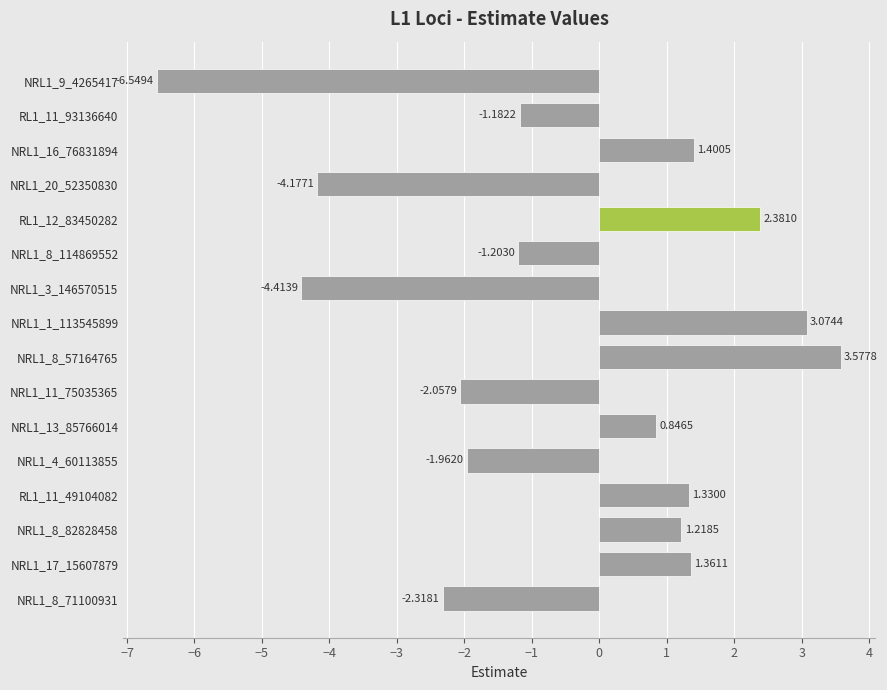

Between RL1_11_93136640 and NRL1_20_52350830, which is larger?

RL1_11_93136640